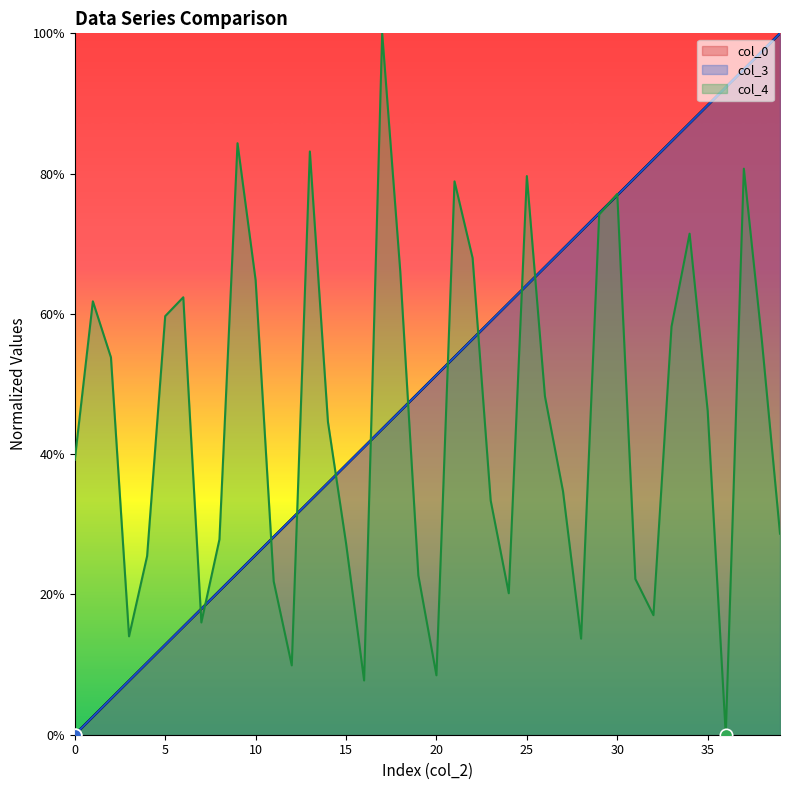

At how many categories does at least one series exceed 0?

40